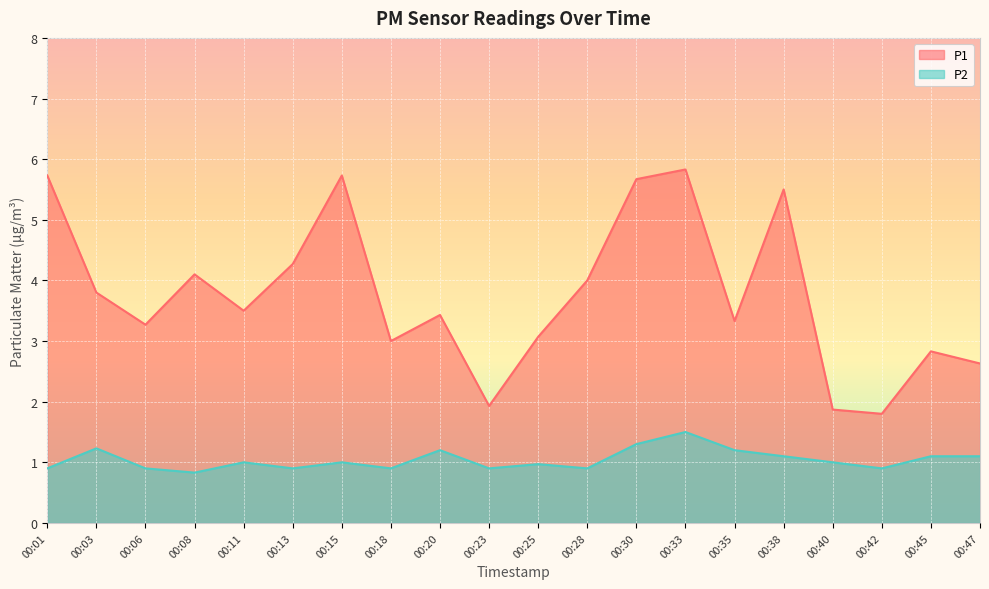

At how many categories does at least one series exceed 1?

20